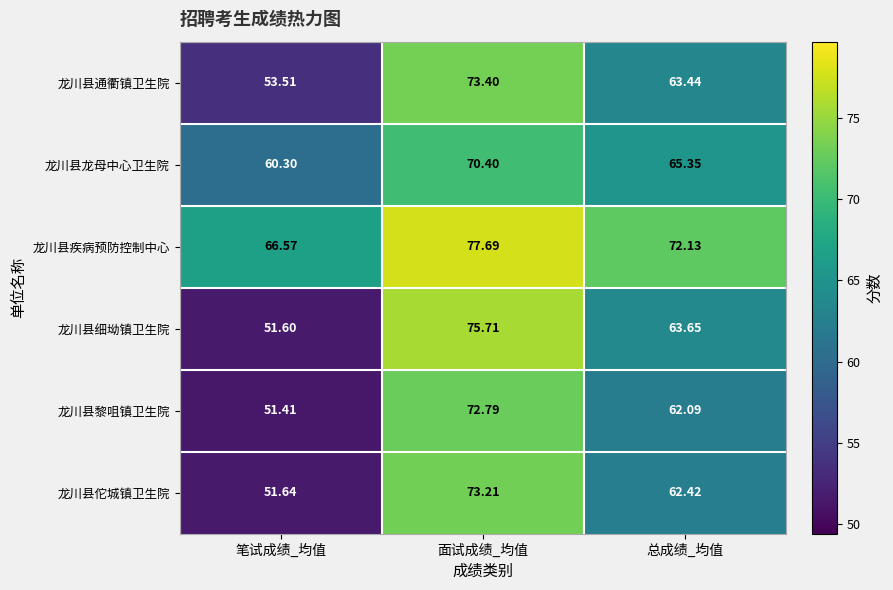

Between 笔试成绩_均值 and 面试成绩_均值, which series saw the biggest shift?

龙川县细坳镇卫生院